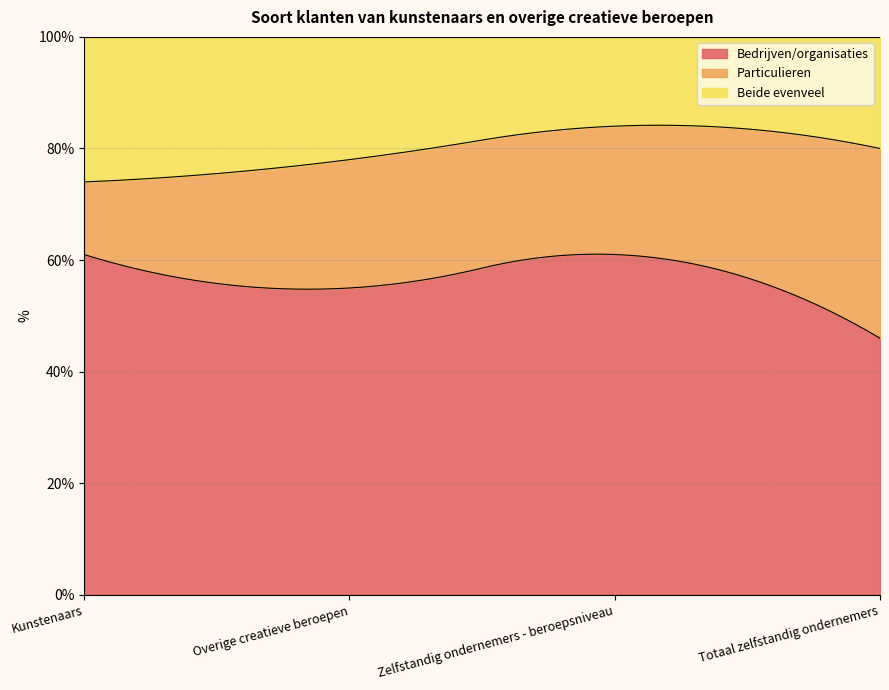

Count the number of data series in this chart.

3